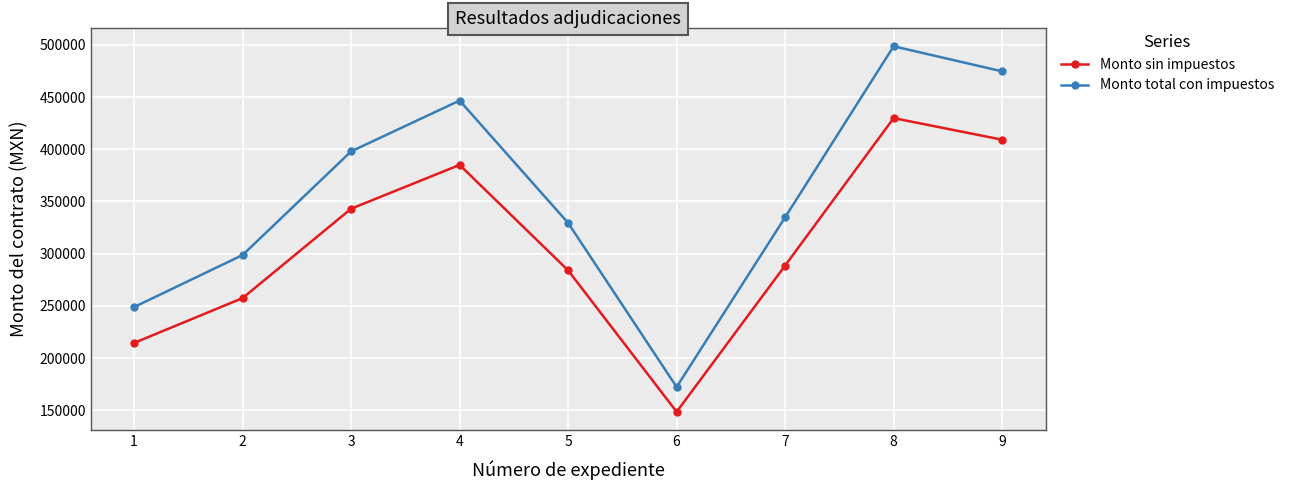

The Monto total con impuestos series shows 334842.3 at 7. True or false?

True